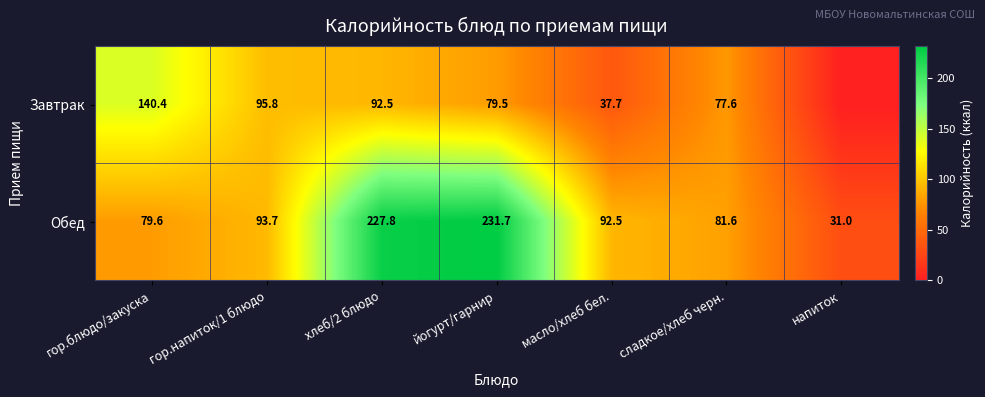

Rank the categories by Обед value from highest to lowest.

йогурт/гарнир, хлеб/2 блюдо, гор.напиток/1 блюдо, масло/хлеб бел., сладкое/хлеб черн., гор.блюдо/закуска, напиток